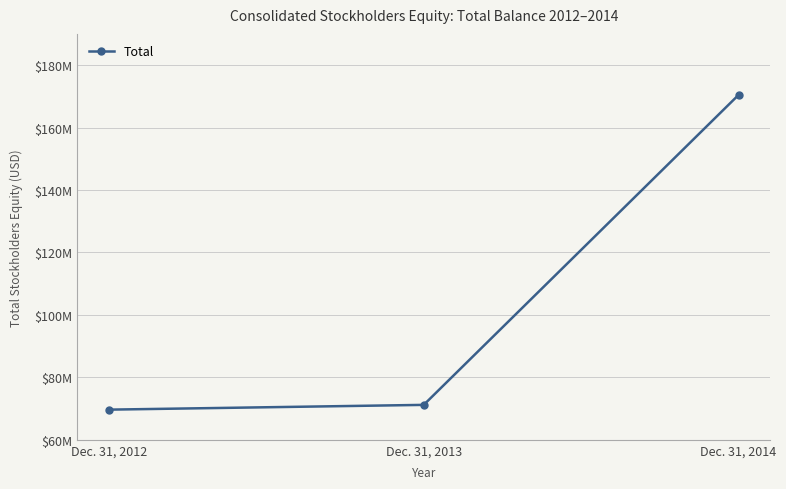

At which label is the value closest to 120057000?

Dec. 31, 2013